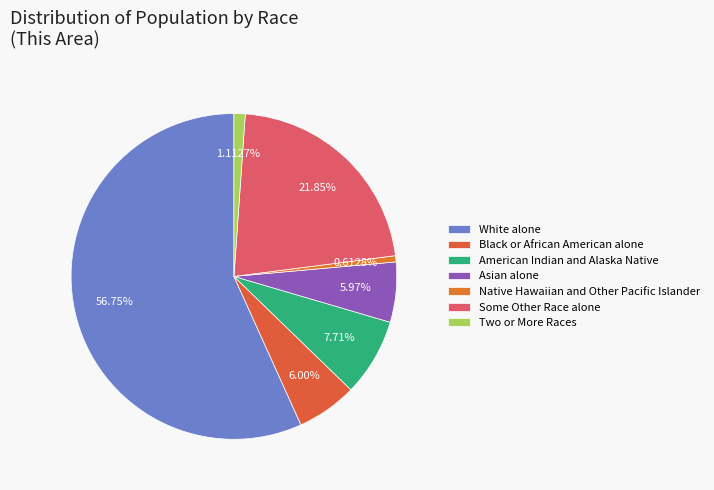

To the nearest percent, what is the difference between the Some Other Race alone and Asian alone slice percentages?

16%